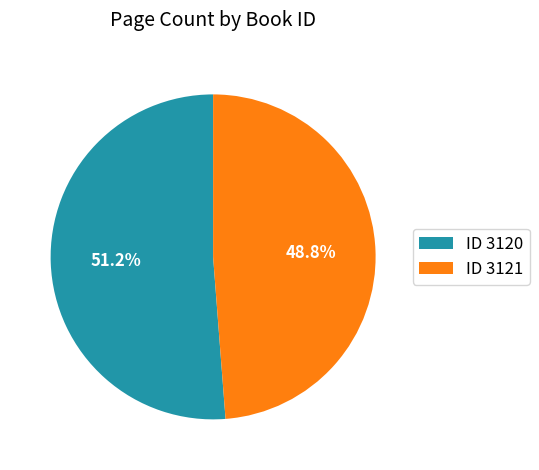

Is there any slice that represents more than half of the pie?

Yes